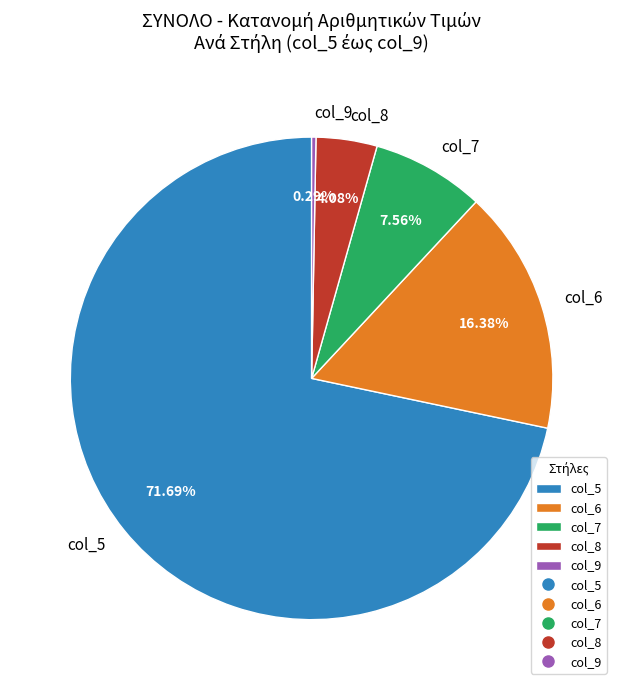

To the nearest percent, what percentage of the pie is col_5?

72%